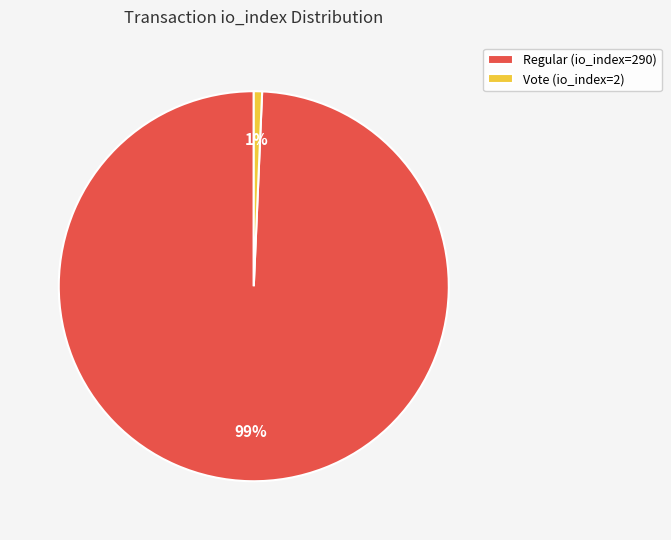

Which category has the smallest portion of the pie?

Vote (io_index=2)